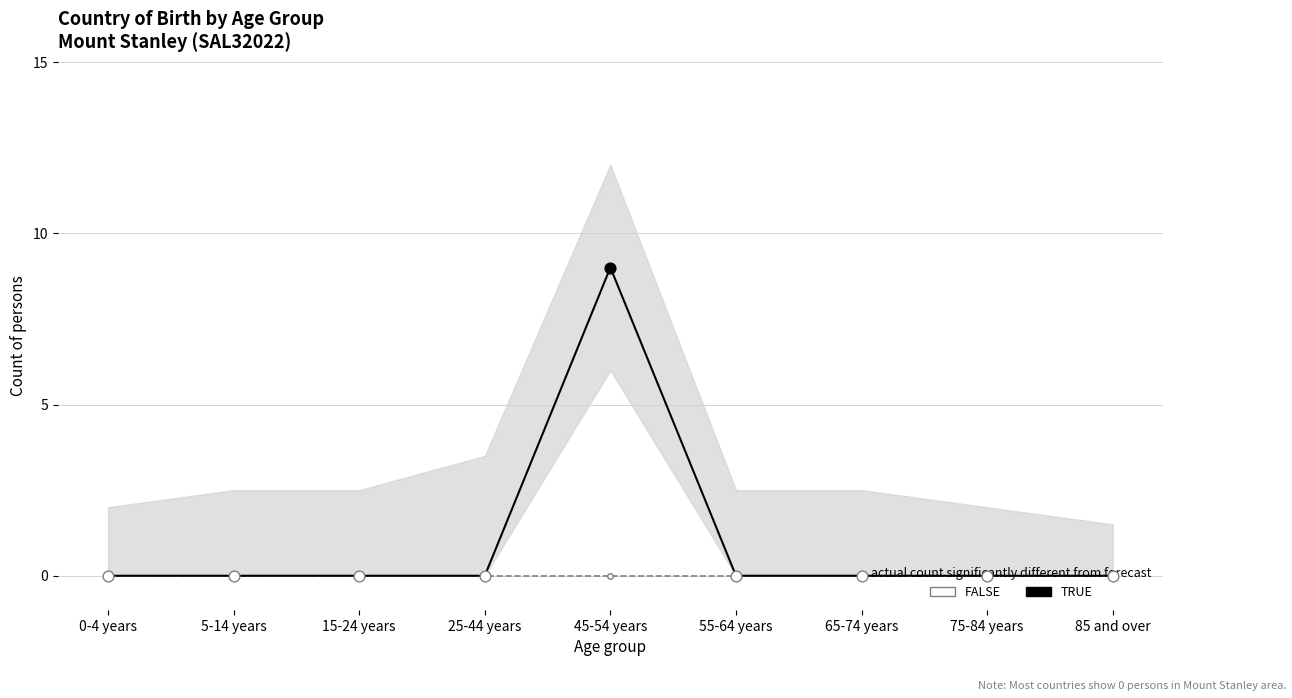

At which category is the sum across all series the highest?

45-54 years